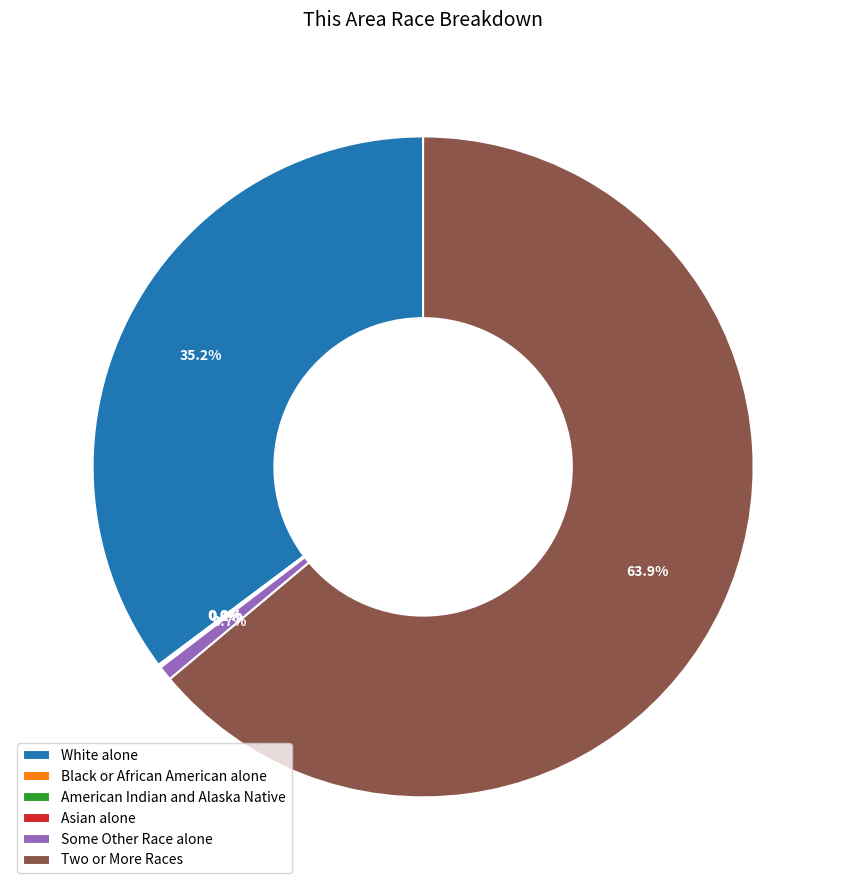

Which category has the biggest portion of the pie?

Two or More Races